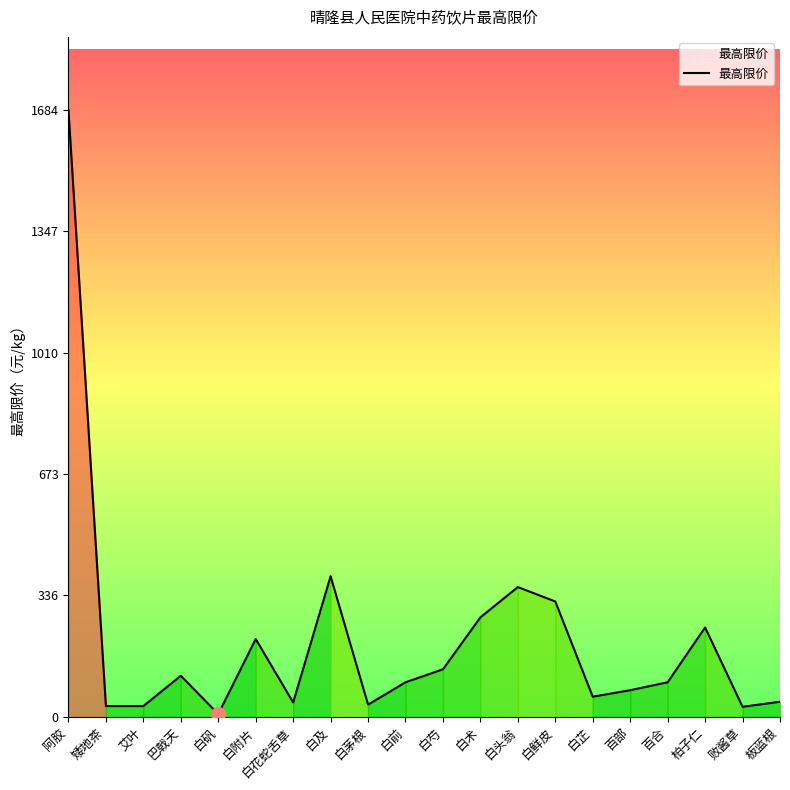

The chart shows a value of 40 at 白花蛇舌草. True or false?

True